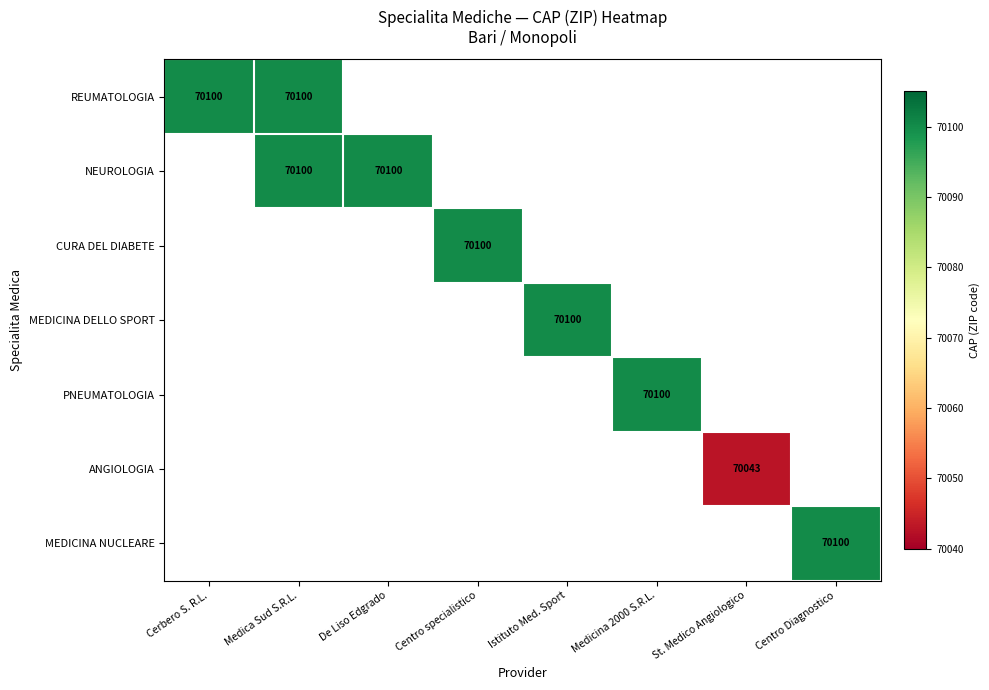

True or false: REUMATOLOGIA has a value of 70100.0 at Medica Sud S.R.L..

True